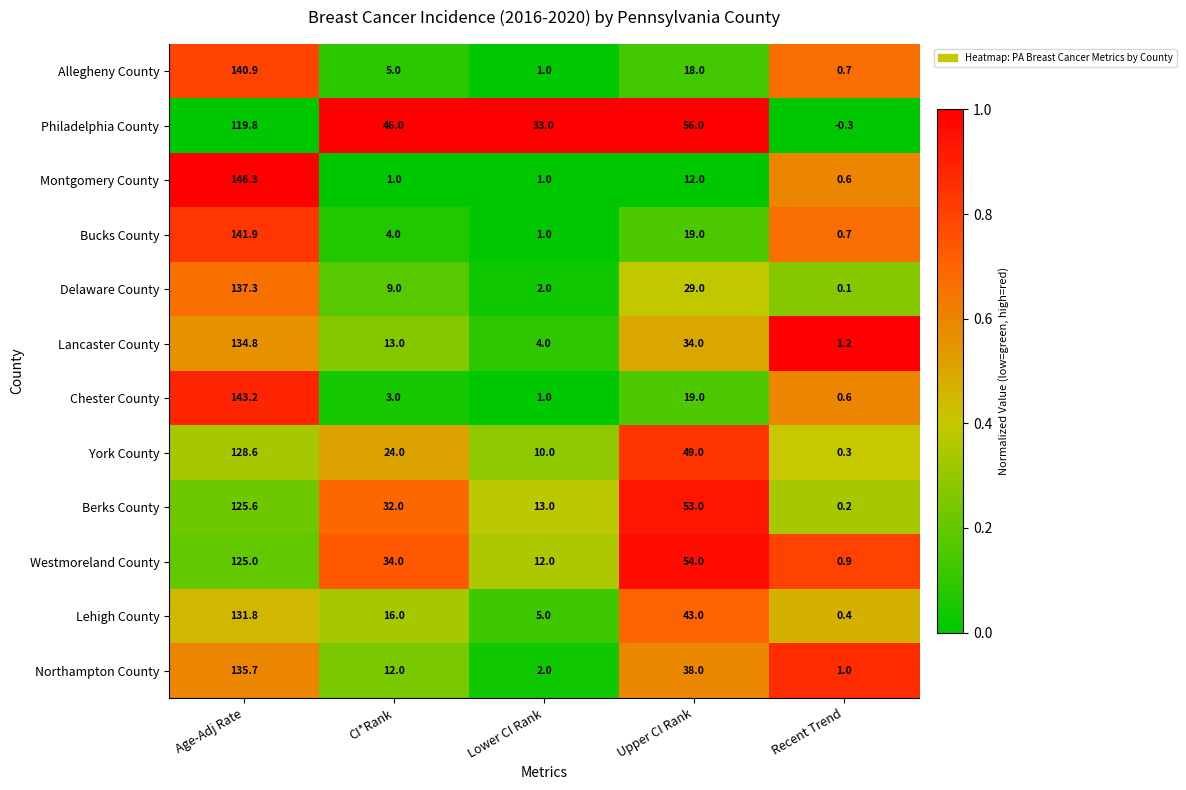

Which series has the widest spread of values?

Montgomery County